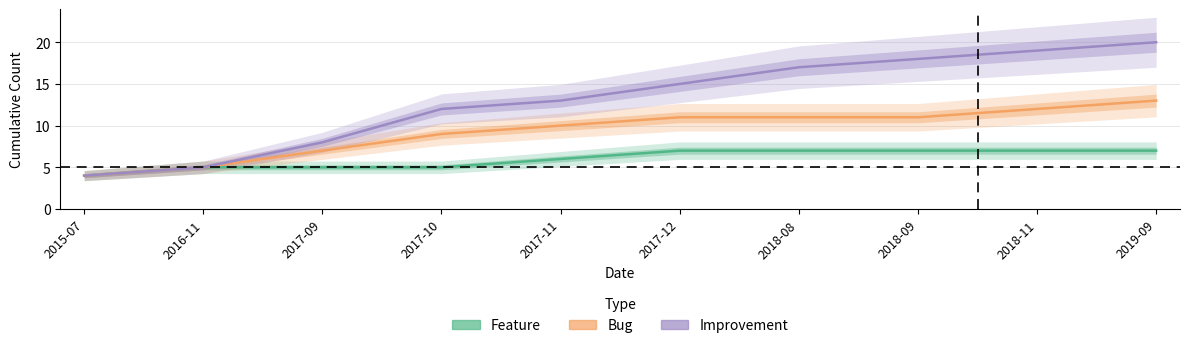

At which label is Bug closest to 8?

2017-09